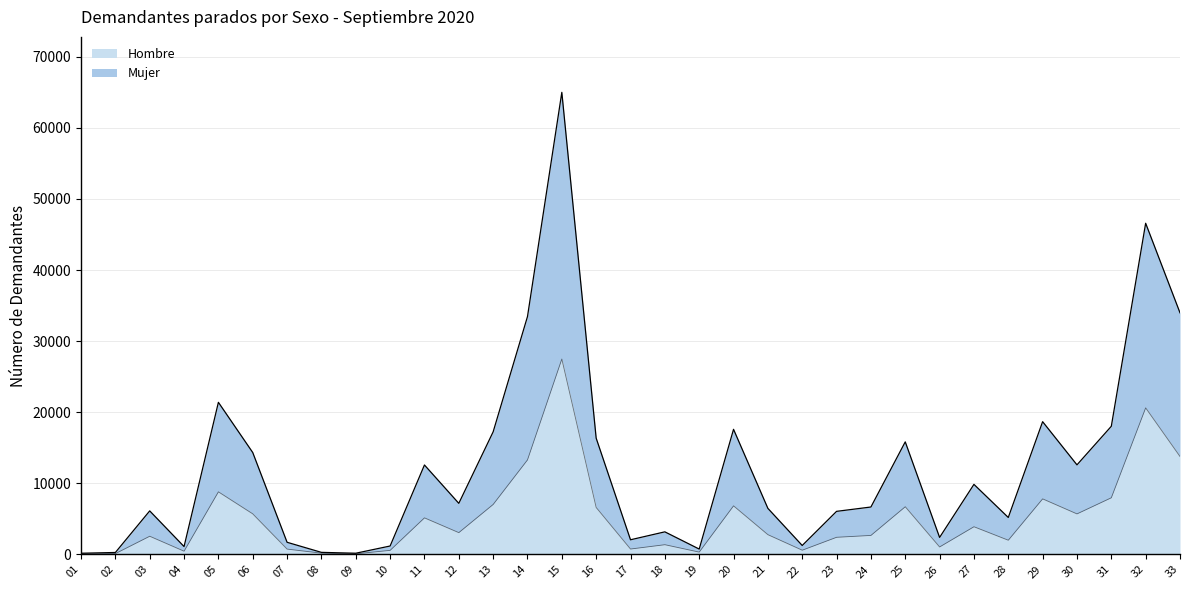

At which category is the sum across all series the highest?

15